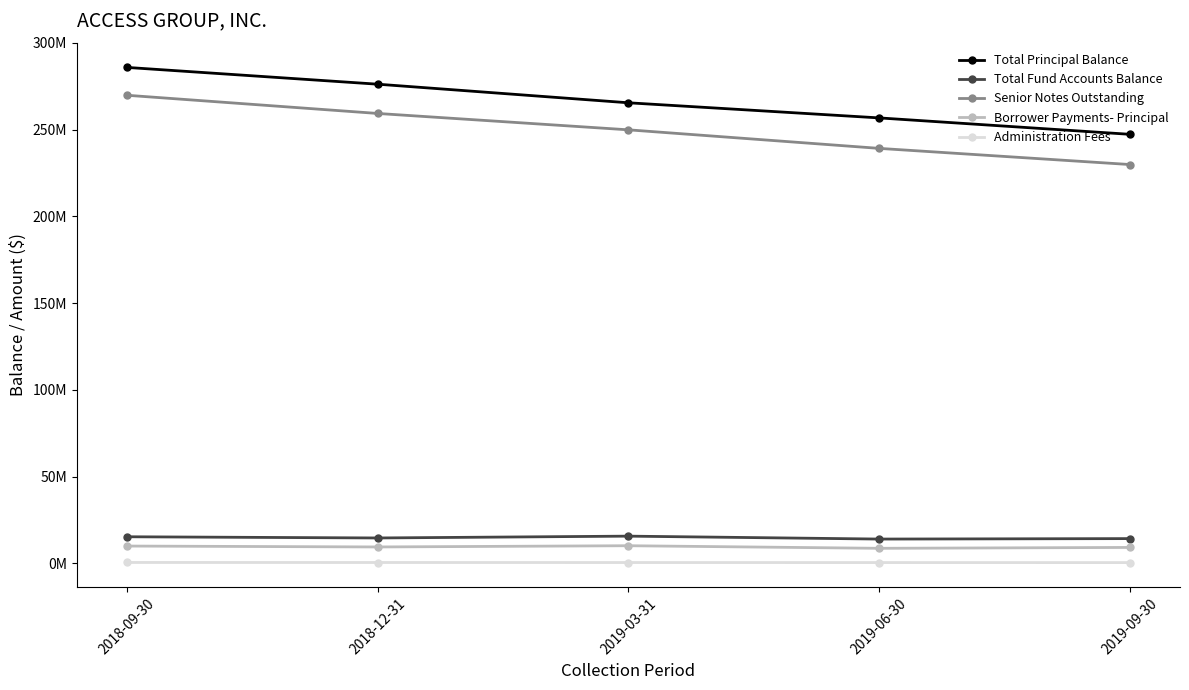

Reading left to right, what are all the values shown in this chart?

Total Principal Balance: 285847044.4	276177966.0	265464414.2	256752568.8	247293712.2
Total Fund Accounts Balance: 15329170.9	14639634.4	15689382.3	14006272.8	14268716.3
Senior Notes Outstanding: 269794679.6	259311129.2	249875768.0	239187963.3	229877662.9
Borrower Payments- Principal: 9978895.3	9460048.6	10165465.2	8676812.7	9179355.2
Administration Fees: 515506.0	496778.2	478441.4	459349.8	442995.2